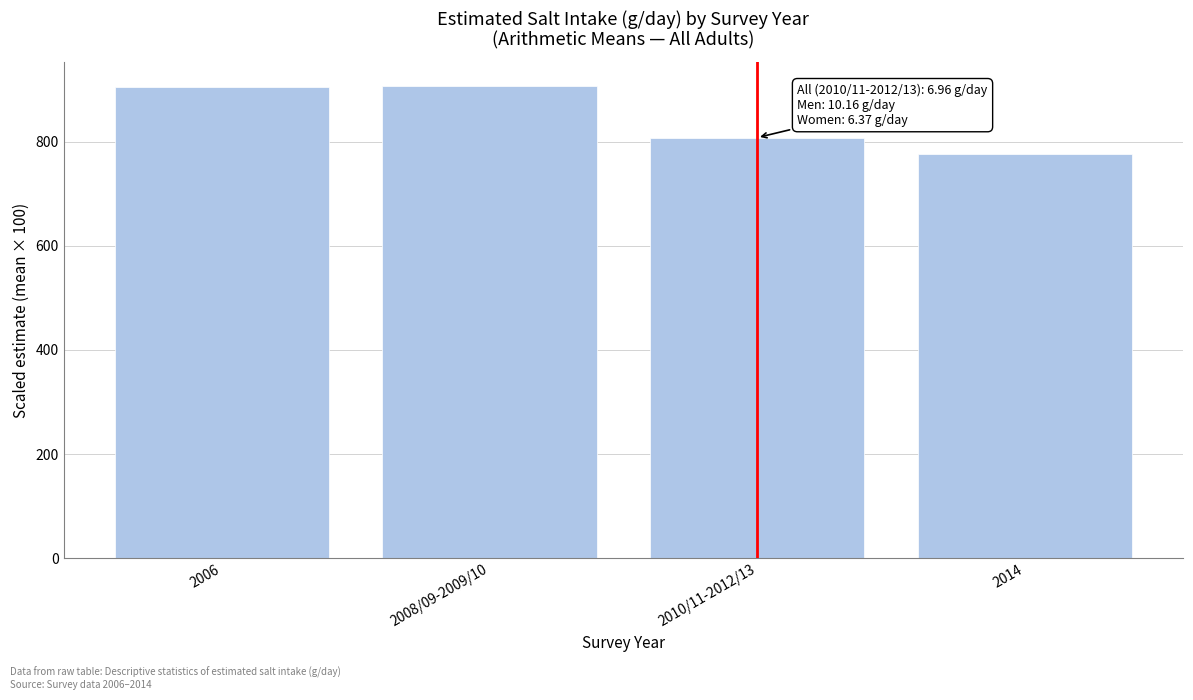

True or false: the data shows 1058.8 at 2014.

False